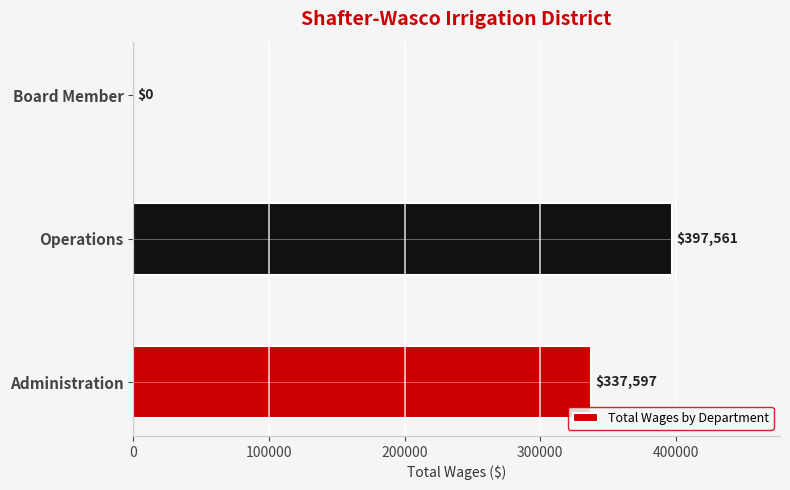

What is the sum of all values?

735158